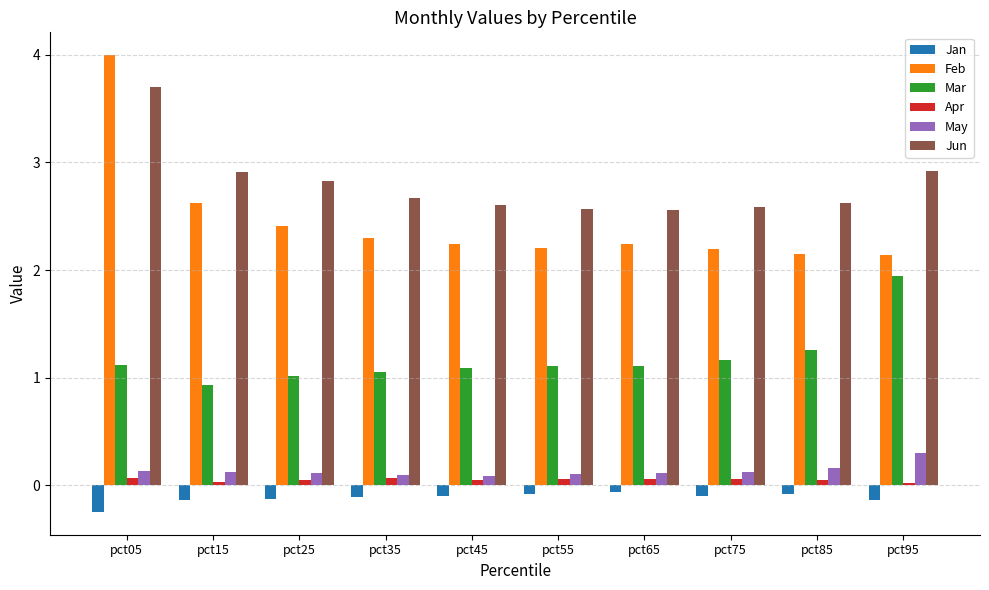

What is the sum of all May values?

1.4